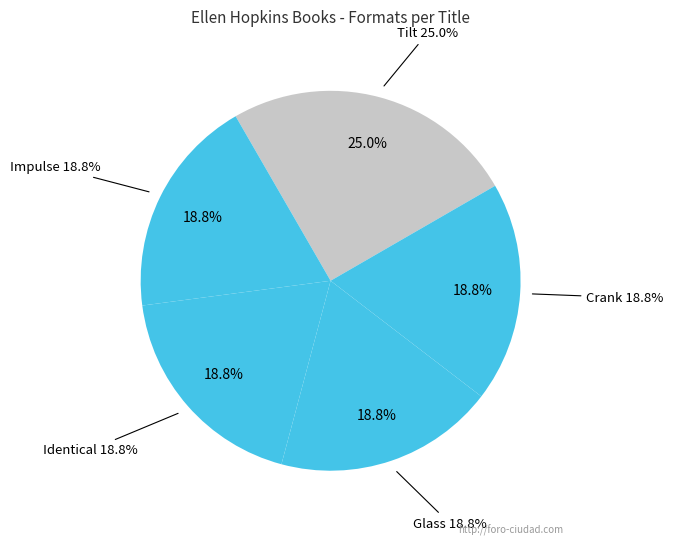

What percentage do Crank and Impulse together represent?

37.5%